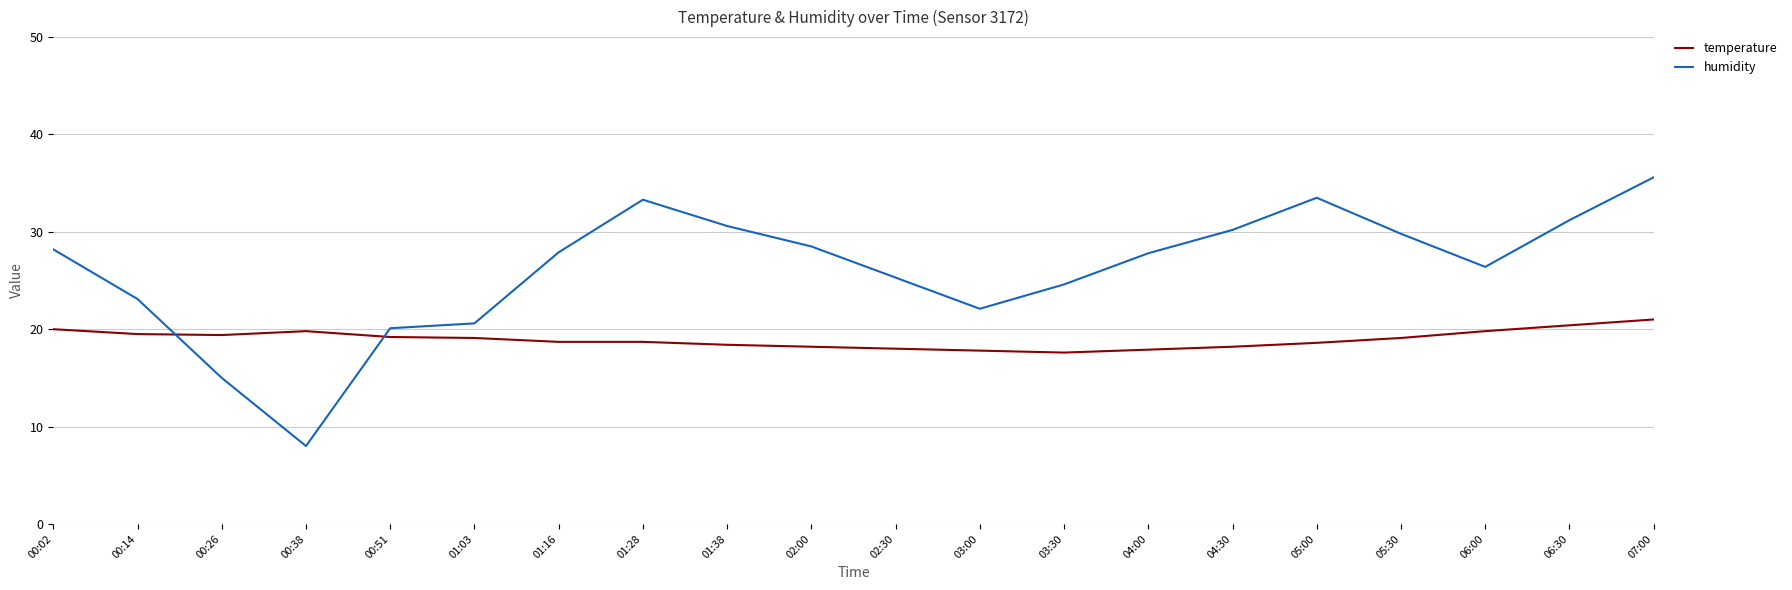

At which category does the chart reach its peak across all series?

07:00